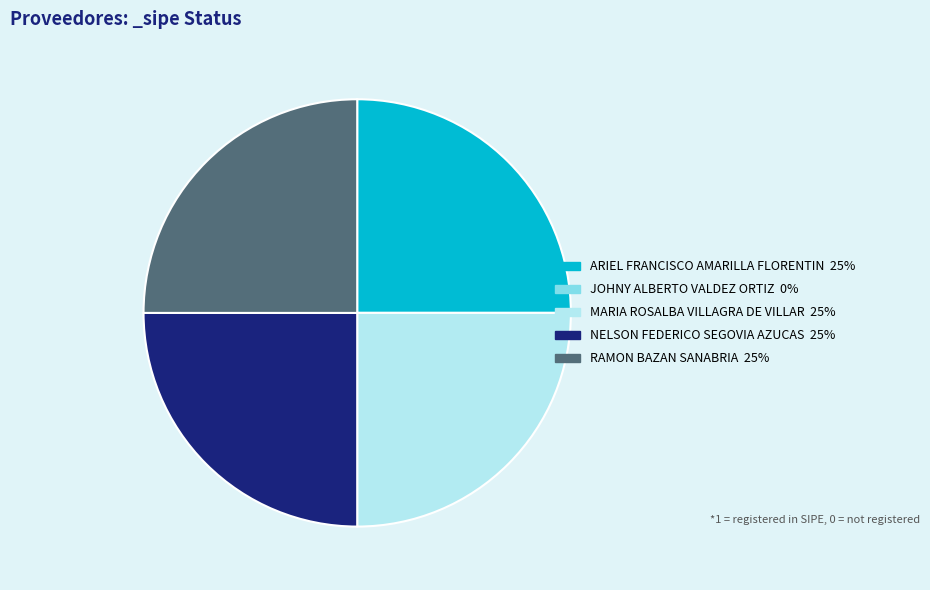

True or false: ARIEL FRANCISCO AMARILLA FLORENTIN accounts for 30% of the total.

False